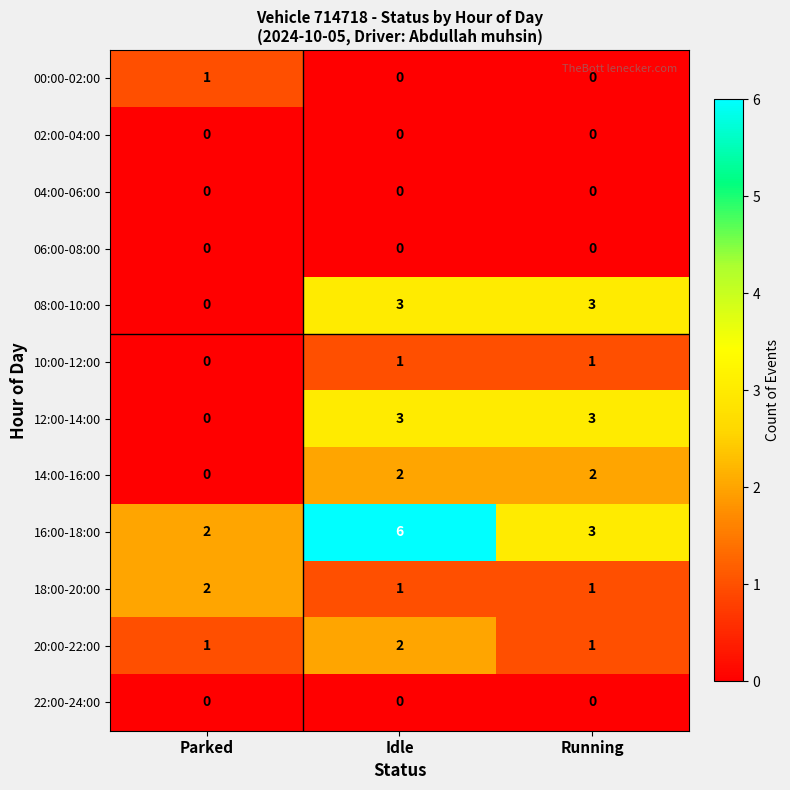

How many values in the 20:00-22:00 series exceed 1?

1